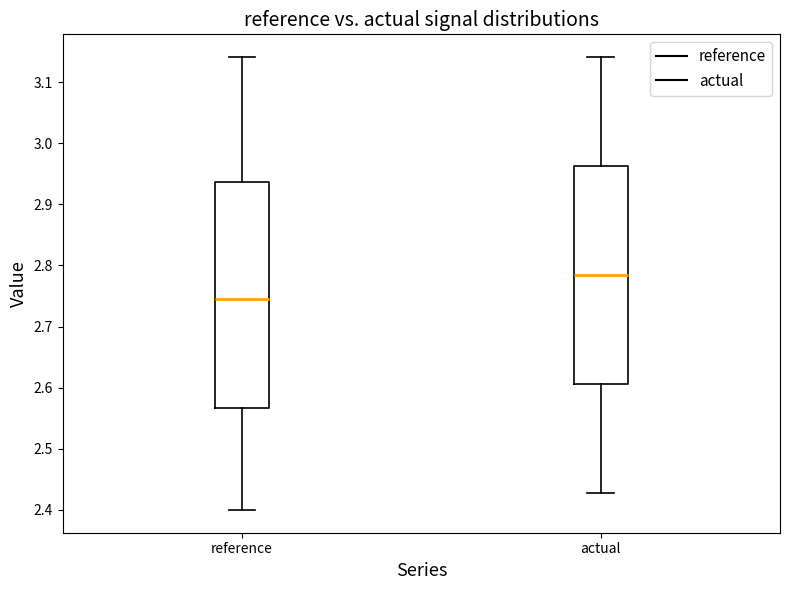

Where does the lower whisker of the box for actual end on the y-axis? The values are not printed on the chart, so give them approximately, as read against the axis.

2.43